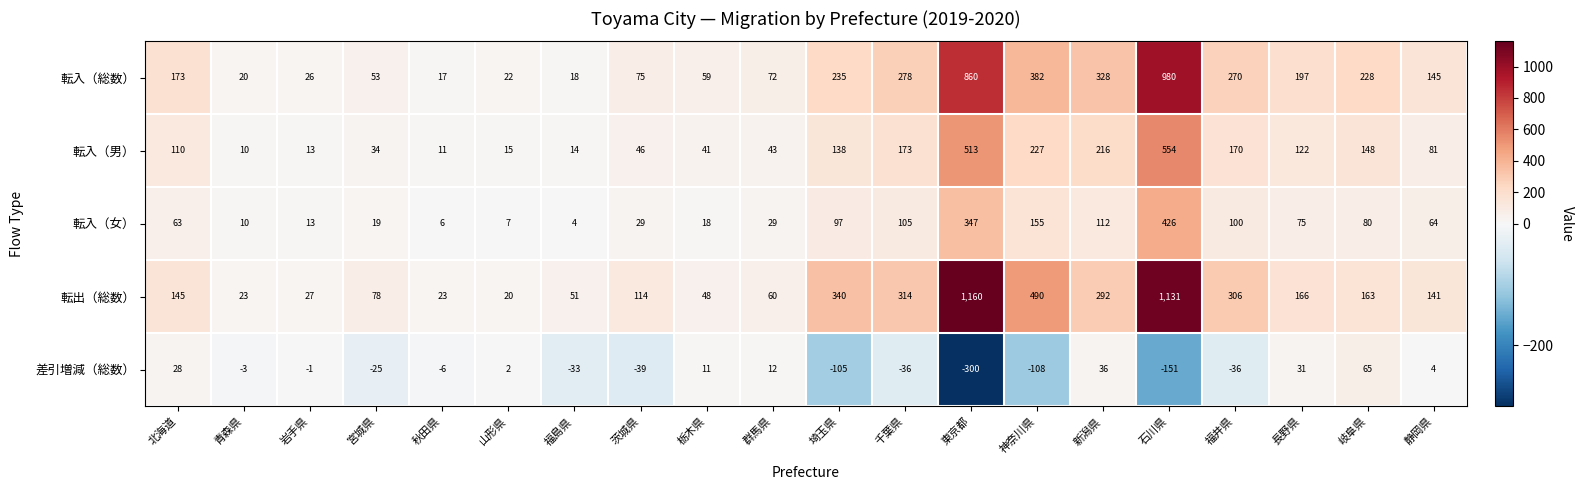

What is the sum of all 転入（女） values?

1759